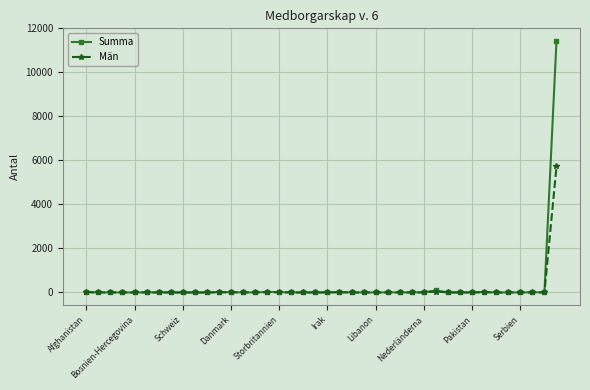

What is the maximum value for Män?

5725